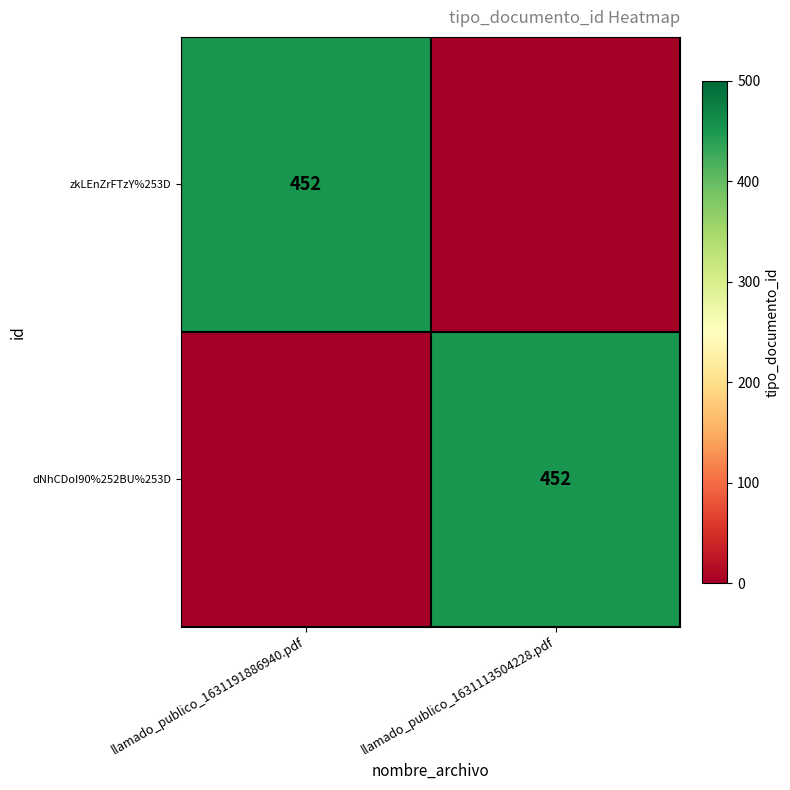

At which category is the sum across all series the highest?

llamado_publico_1631191886940.pdf